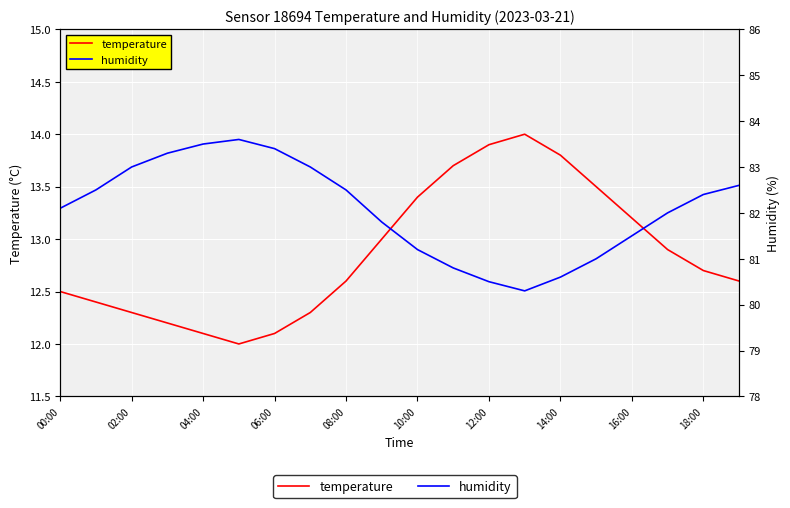

True or false: humidity and temperature cross at least once.

False